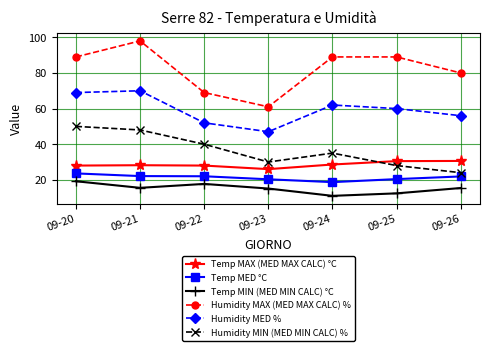

True or false: Humidity MIN (MED MIN CALC) % has more than 2 points higher than both neighbors.

False